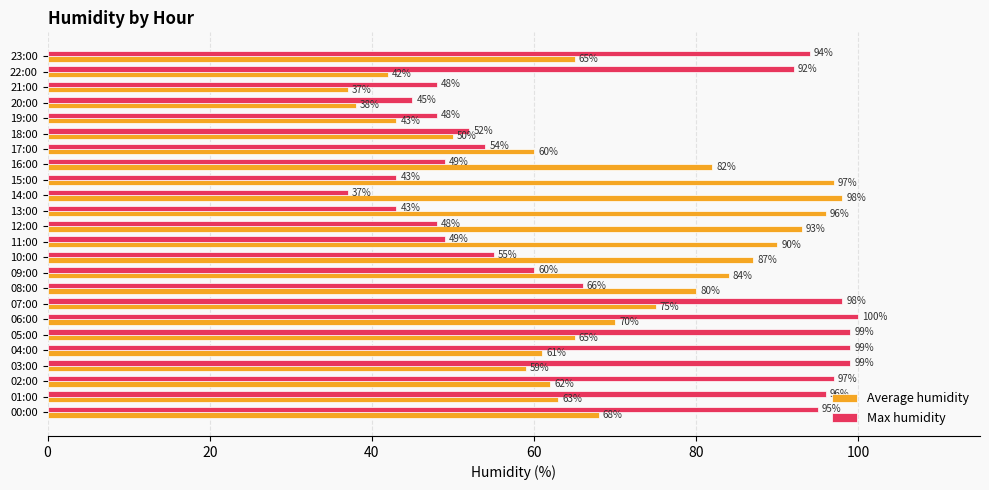

Where is Max humidity nearest to the value 68?

08:00